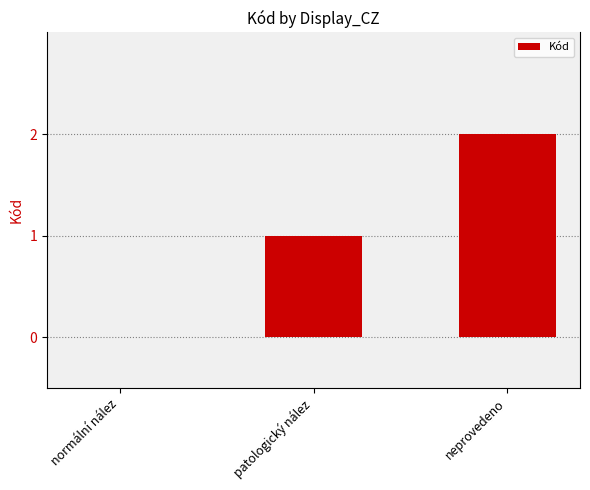

Which has a higher value, normální nález or neprovedeno?

neprovedeno